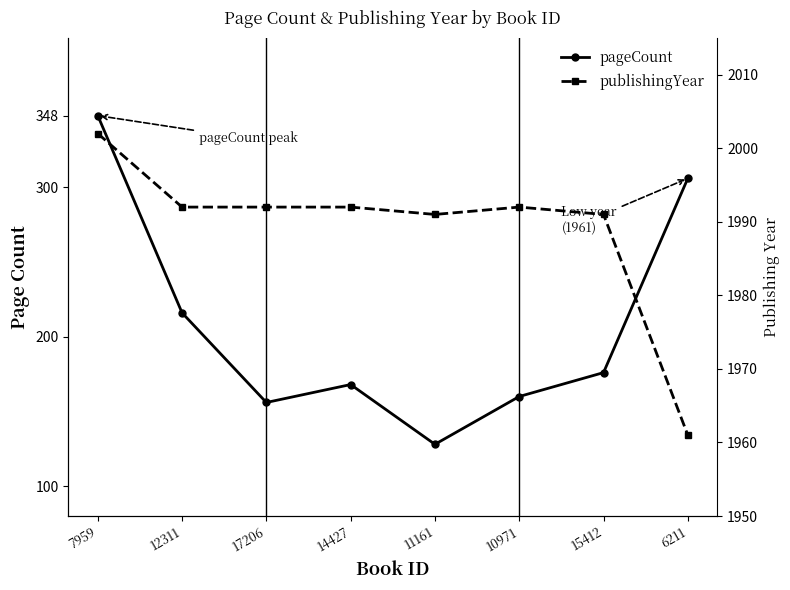

Between 12311 and 17206, which series saw the biggest shift?

pageCount